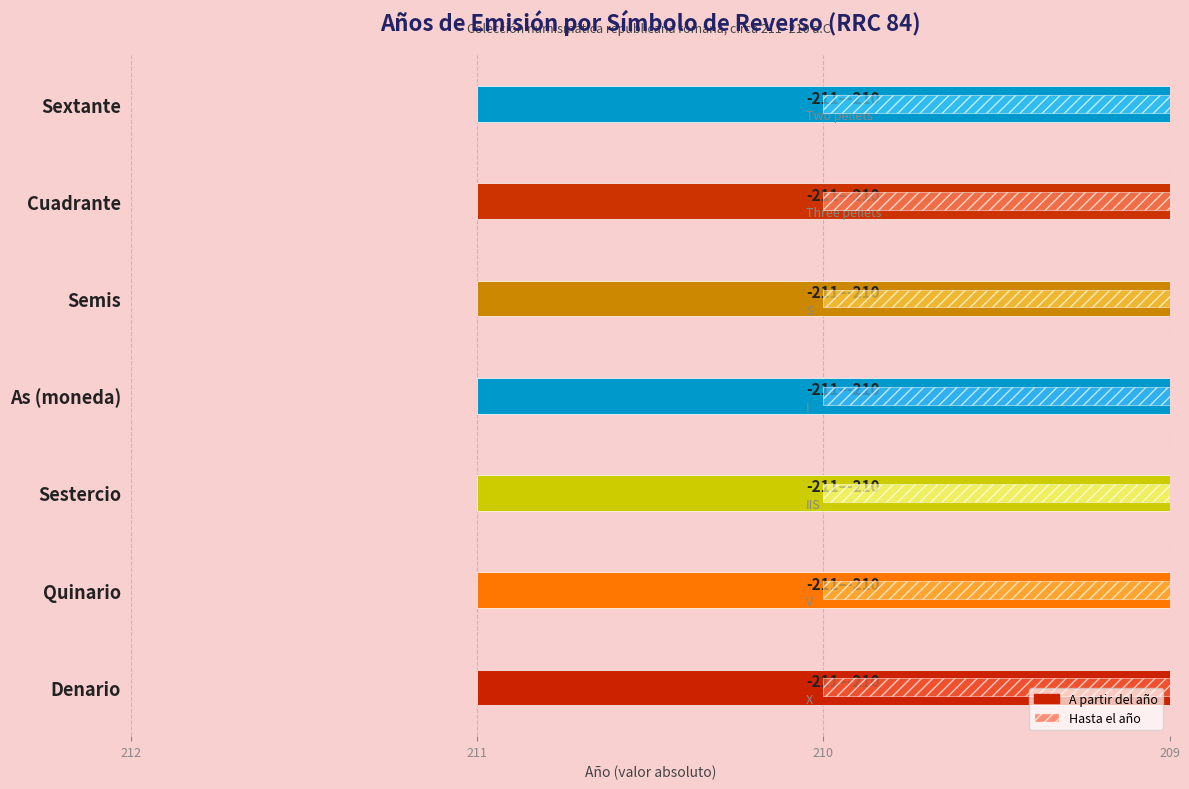

List the series in order of their peak value, lowest first.

Hasta el año, A partir del año